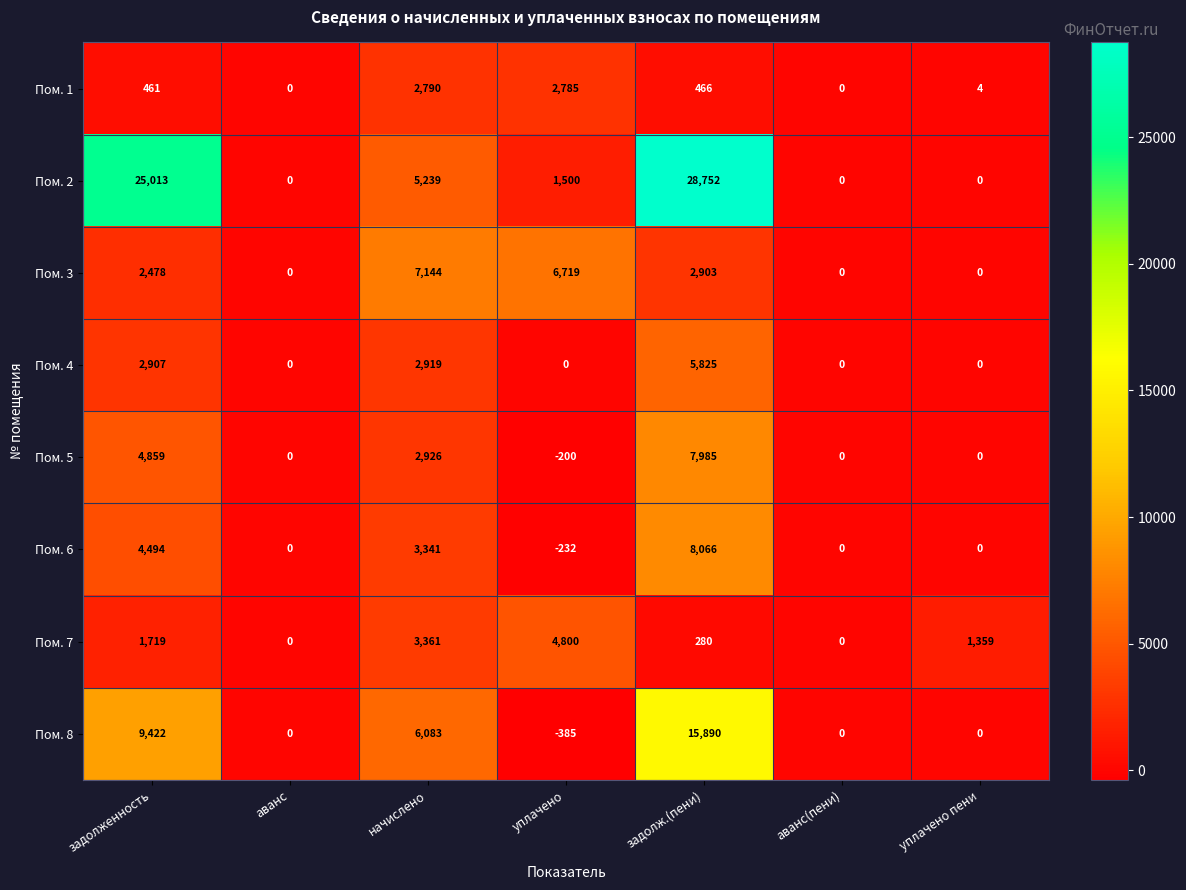

What is the difference between the Пом. 2 values at аванс and задолж.(пени)?

28752